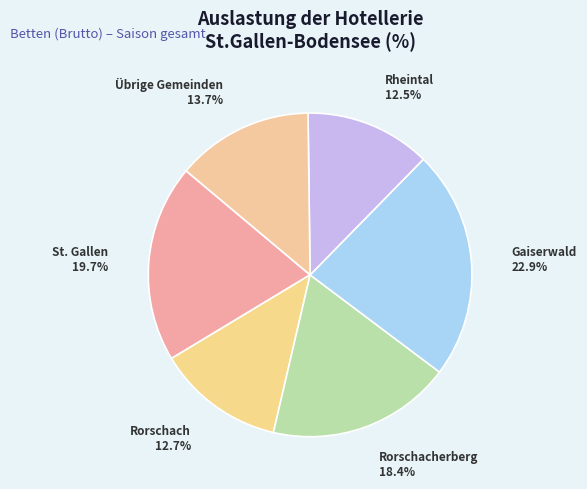

Between Rorschacherberg and Gaiserwald, which is larger?

Gaiserwald